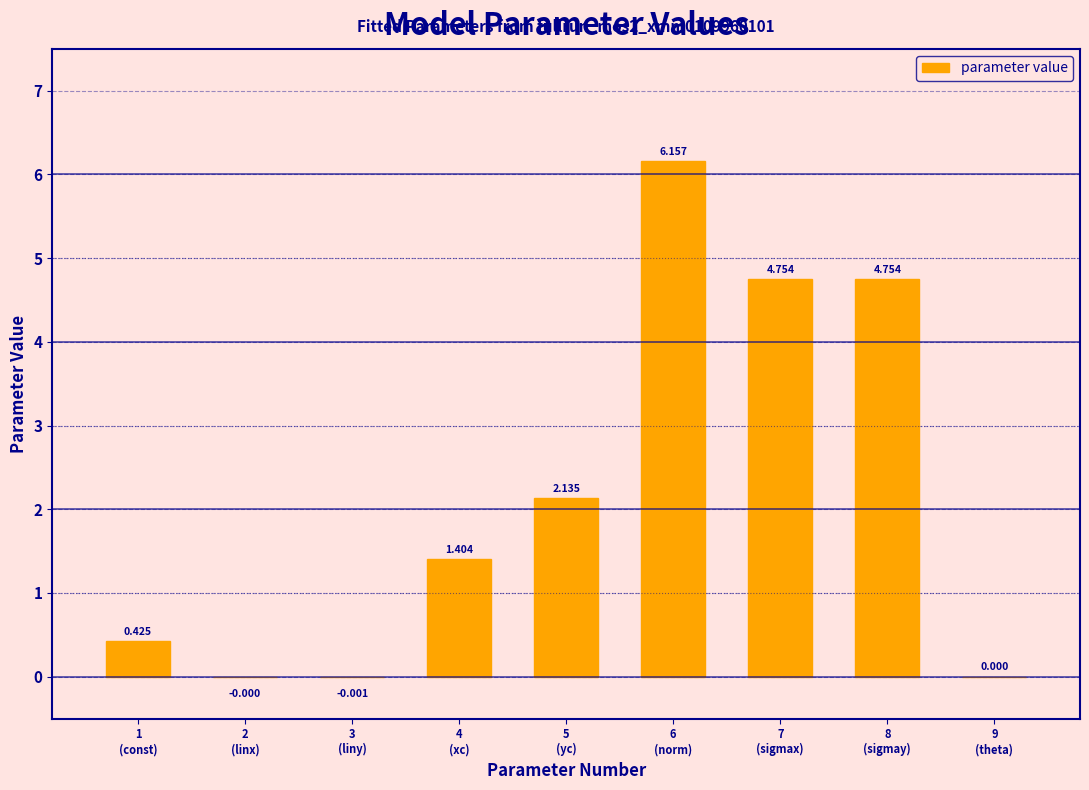

Are the bars horizontal?

No